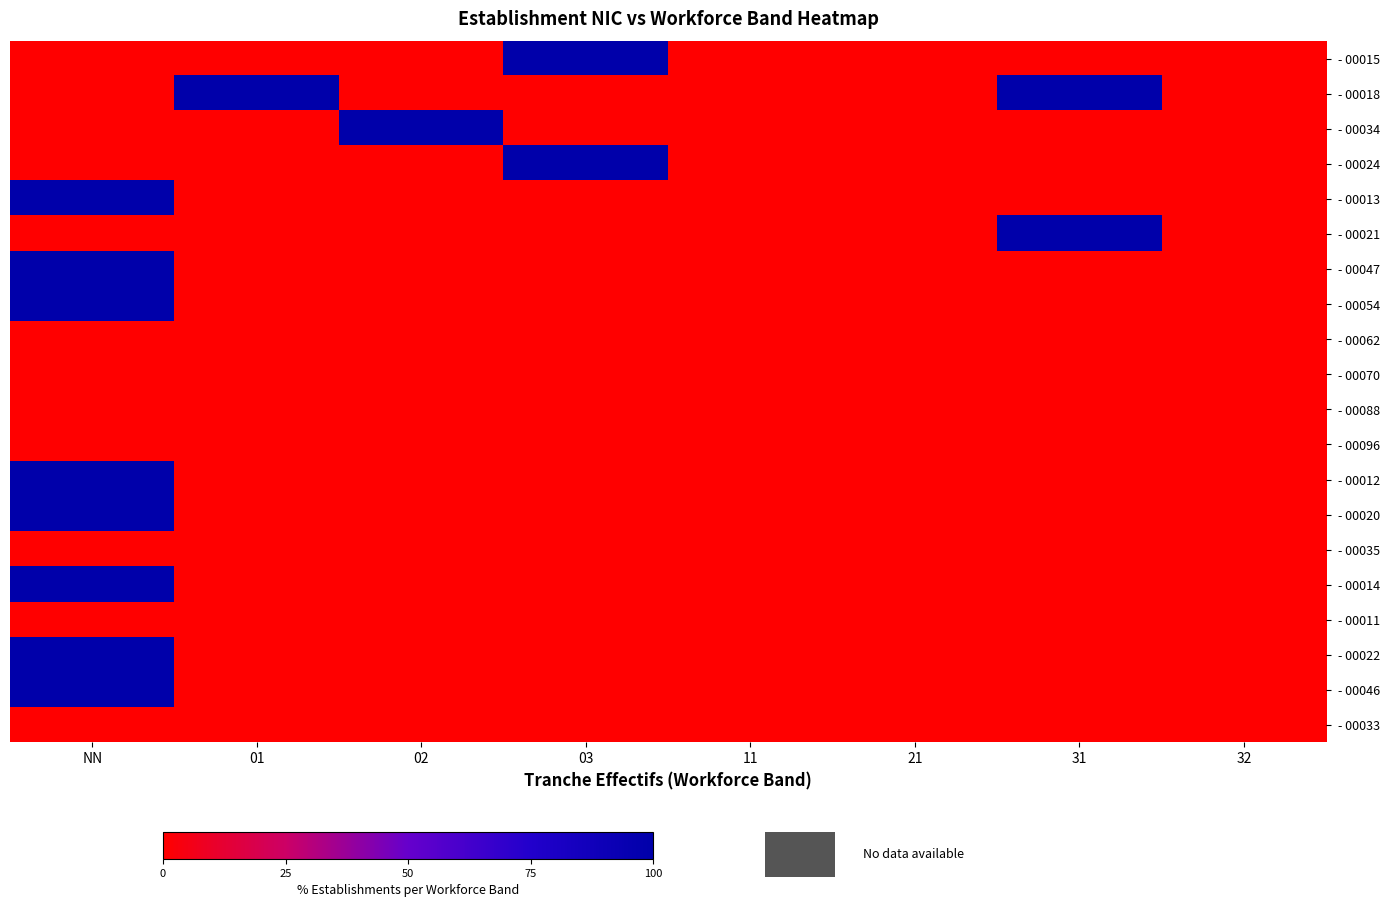

At which category is the sum across all series the highest?

NN